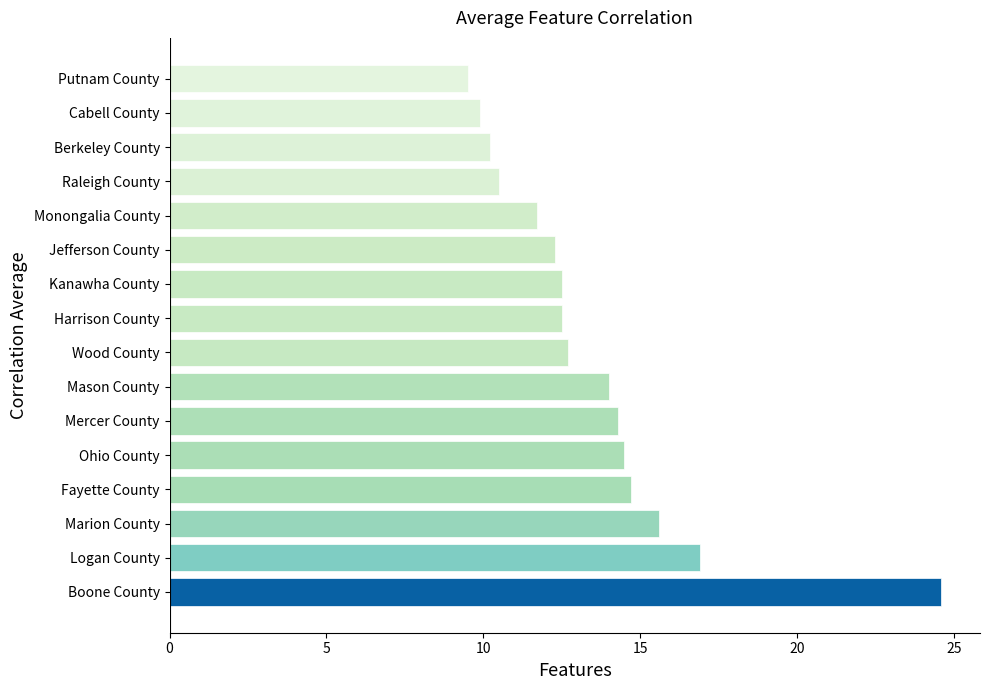

Which has a higher value, Kanawha County or Raleigh County?

Kanawha County